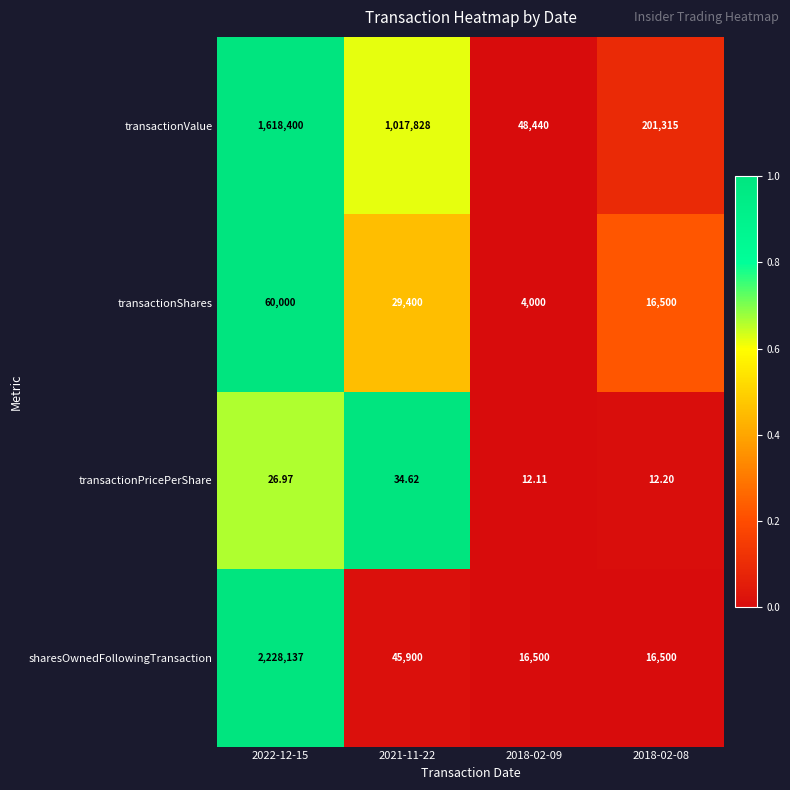

Between 2022-12-15 and 2018-02-08, which series saw the biggest shift?

sharesOwnedFollowingTransaction